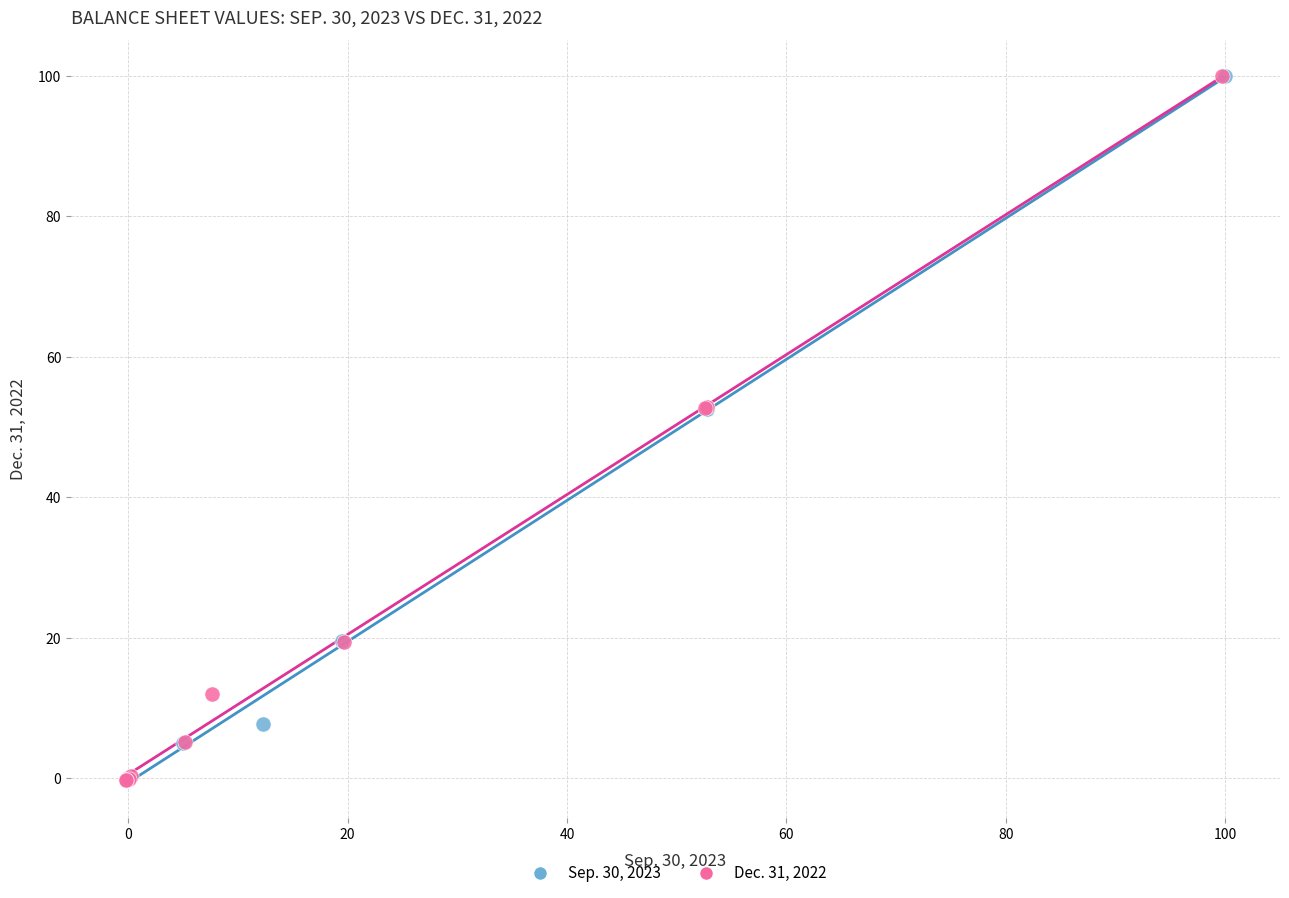

Which series has the widest spread of Y values?

Dec. 31, 2022